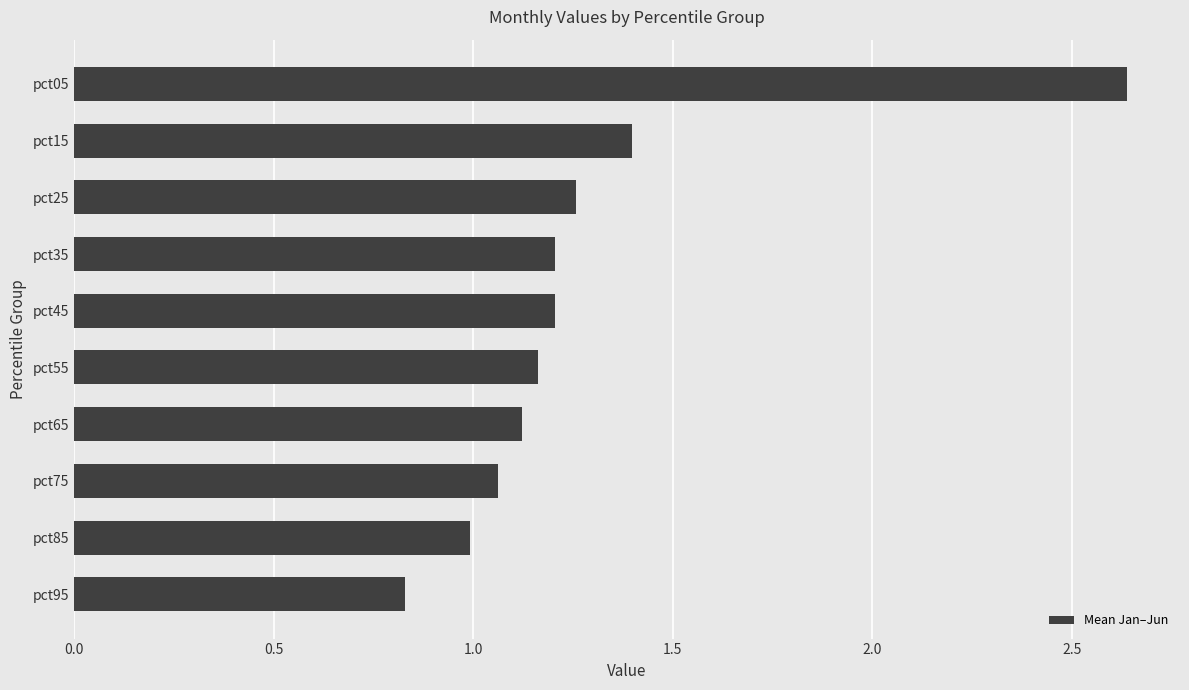

Is it true that the value at pct35 is 1.2?

True